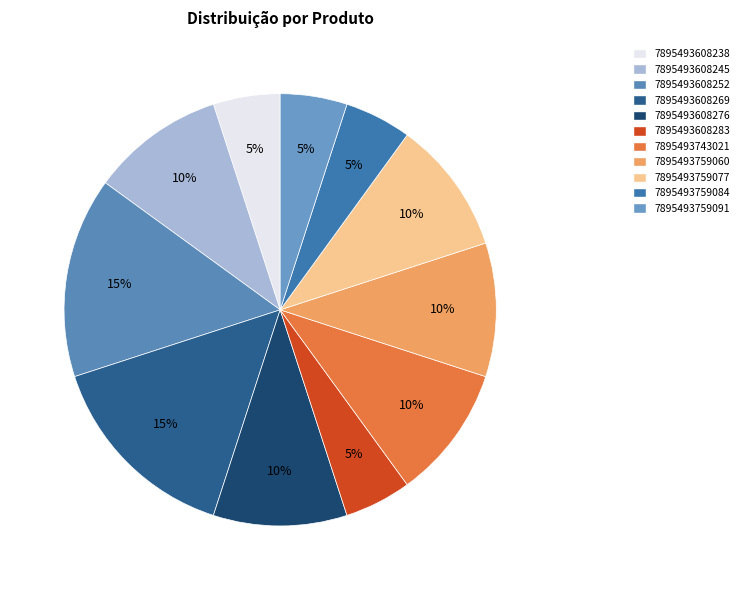

Approximately how many times larger is the value at 7895493743021 compared to 7895493759060?

1.0